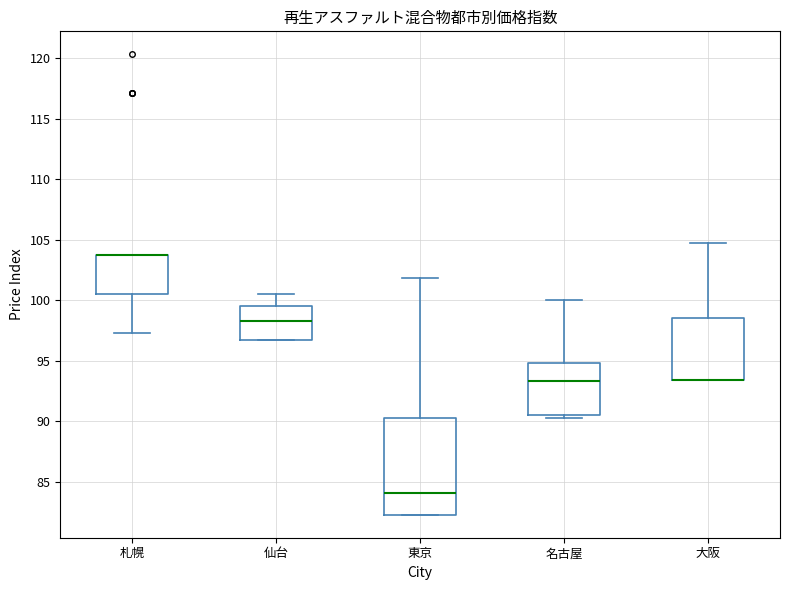

Where is the lower edge of the box for 大阪 on the y-axis? The values are not printed on the chart, so give them approximately, as read against the axis.

93.5